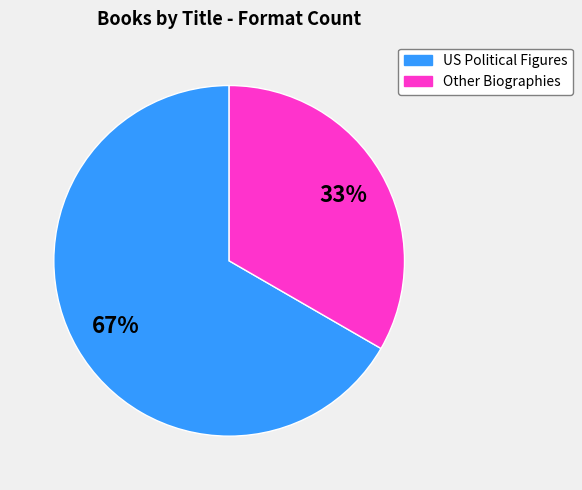

To the nearest percent, what is the average slice percentage?

50%